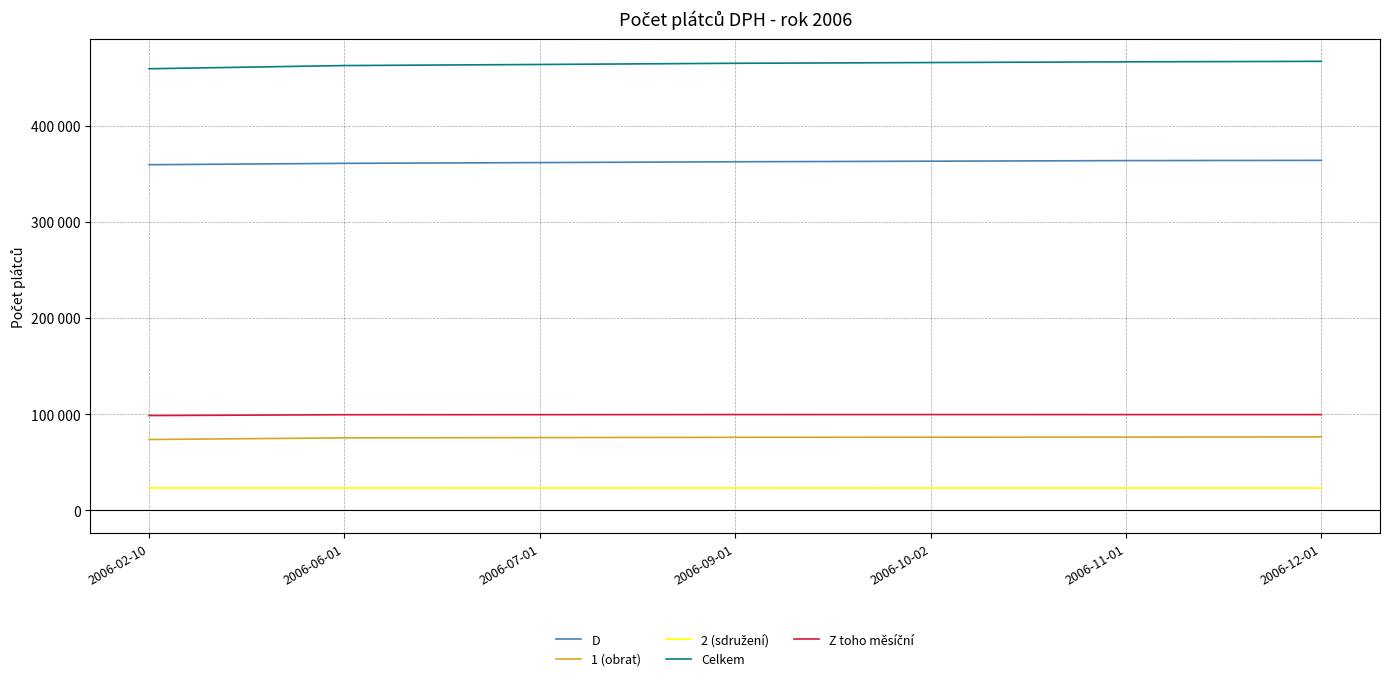

Read the Celkem value at 2006-09-01, to the nearest 10.

464840